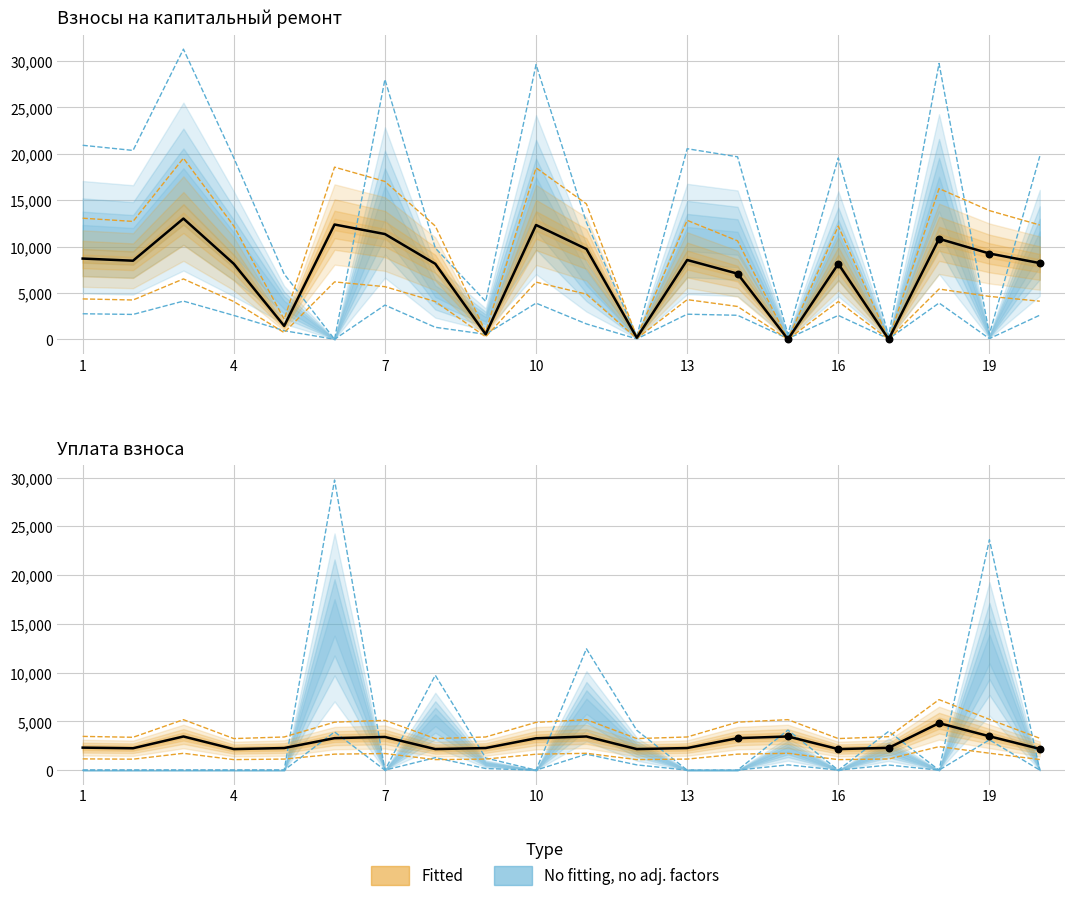

At which category is the sum across all series the highest?

3